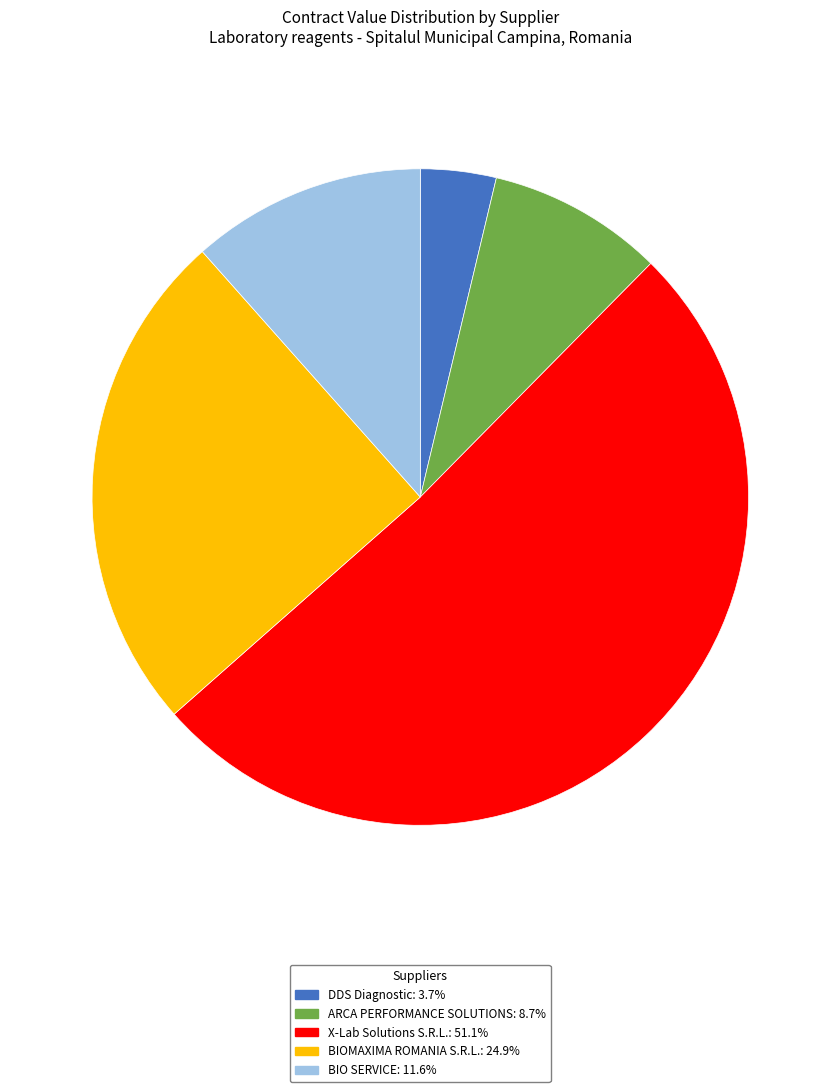

Is the sum of X-Lab Solutions S.R.L. and BIO SERVICE greater than half?

Yes